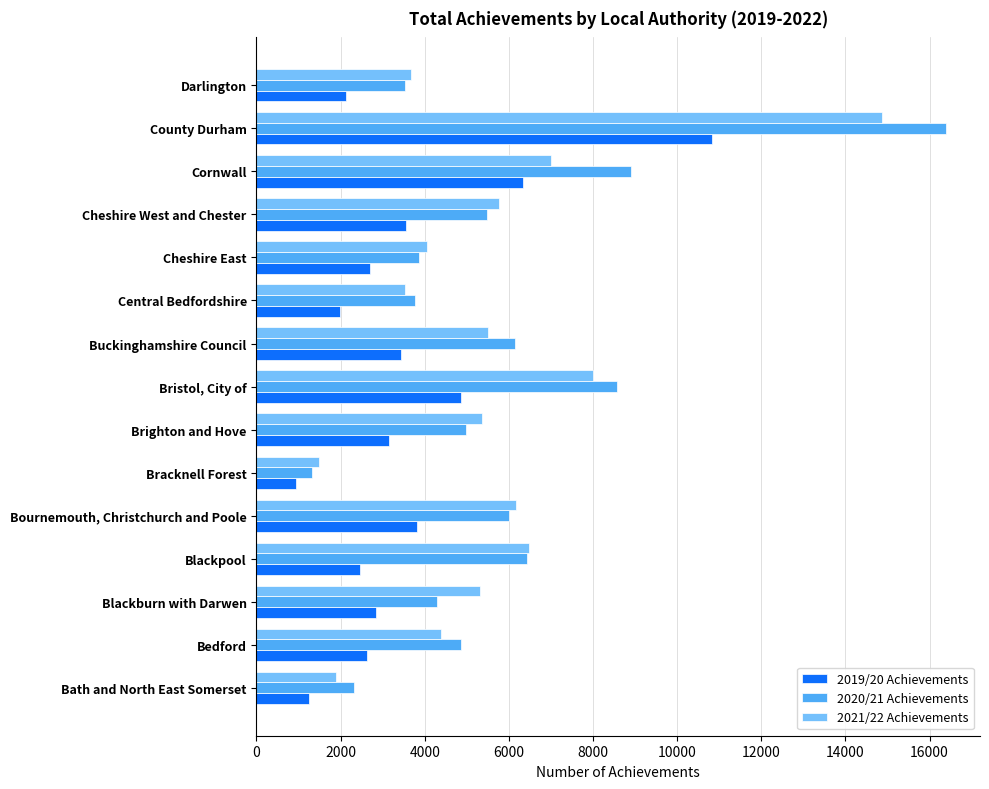

What is the average value of the 2020/21 Achievements series?

5790